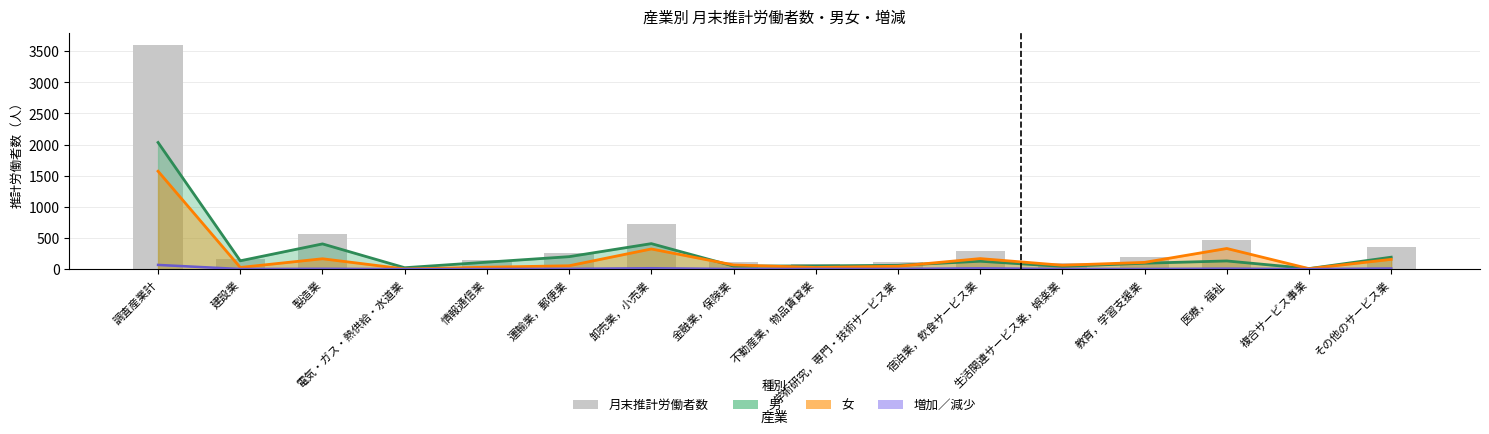

What is the approximate value at その他のサービス業?

347.4